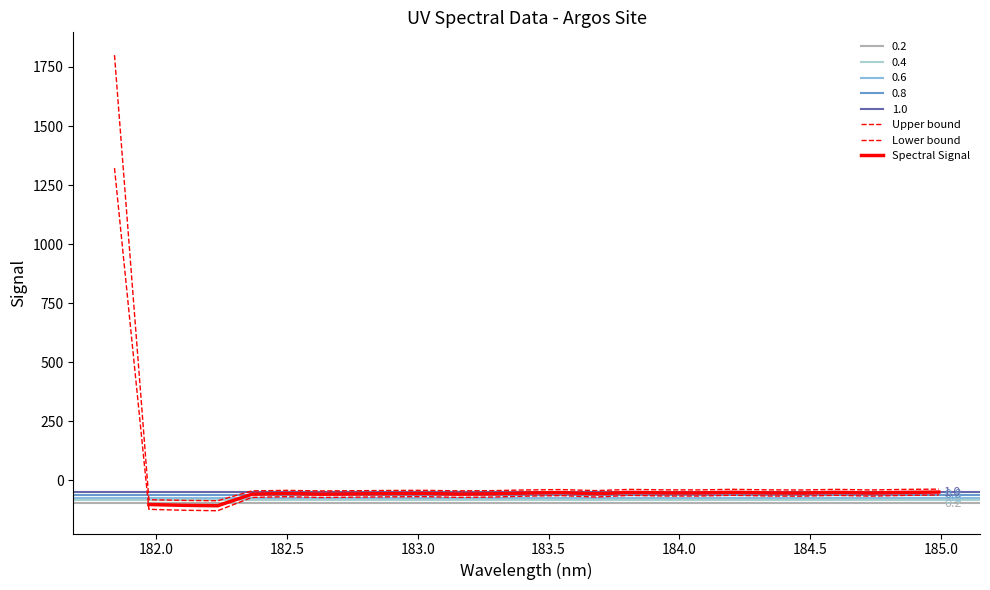

How many data points are less than -40?

18